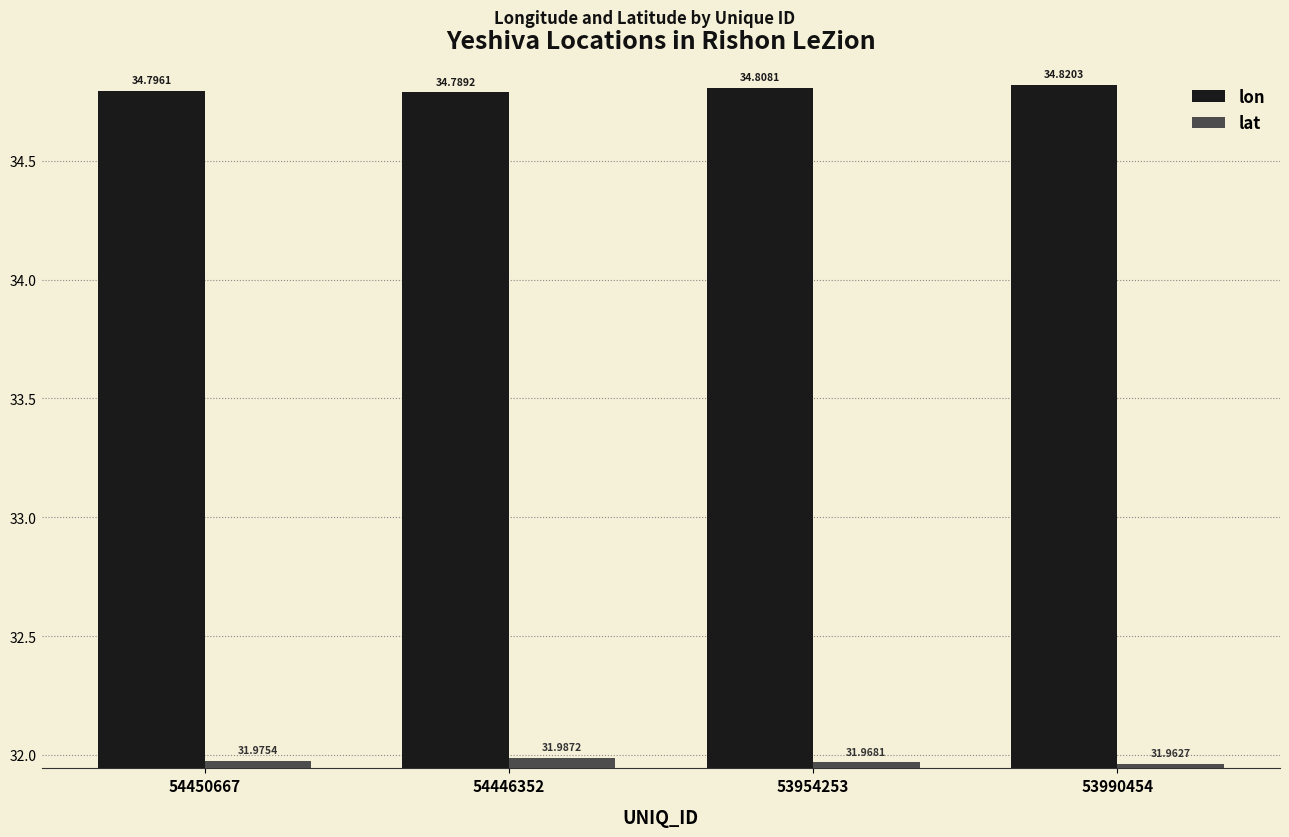

What position from the right is 53990454?

1